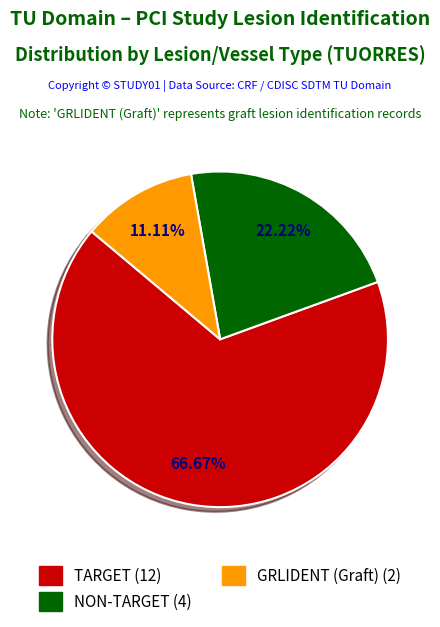

To the nearest percent, what is the average slice percentage?

33%